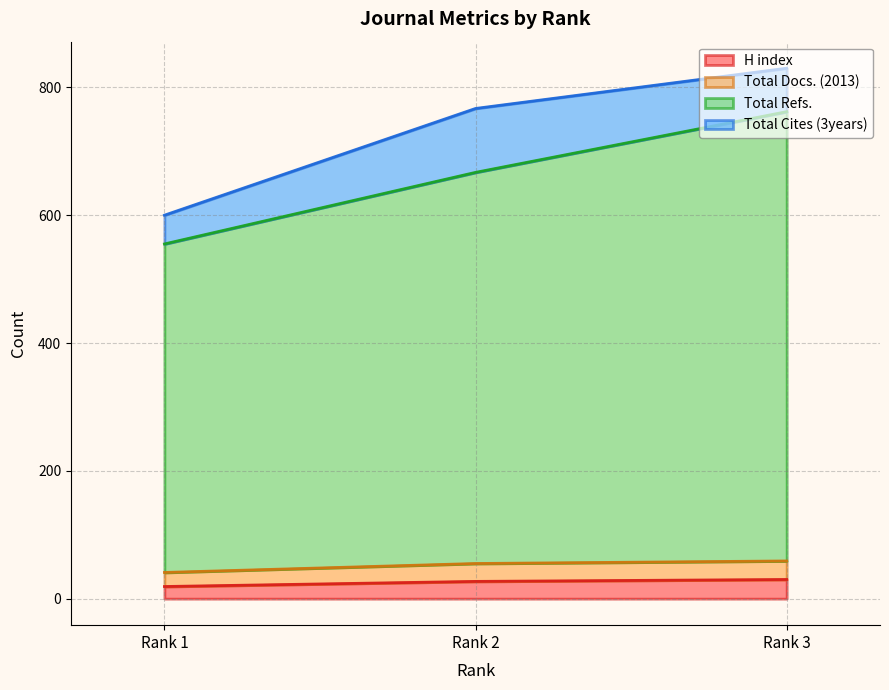

What is the maximum value for H index?

30